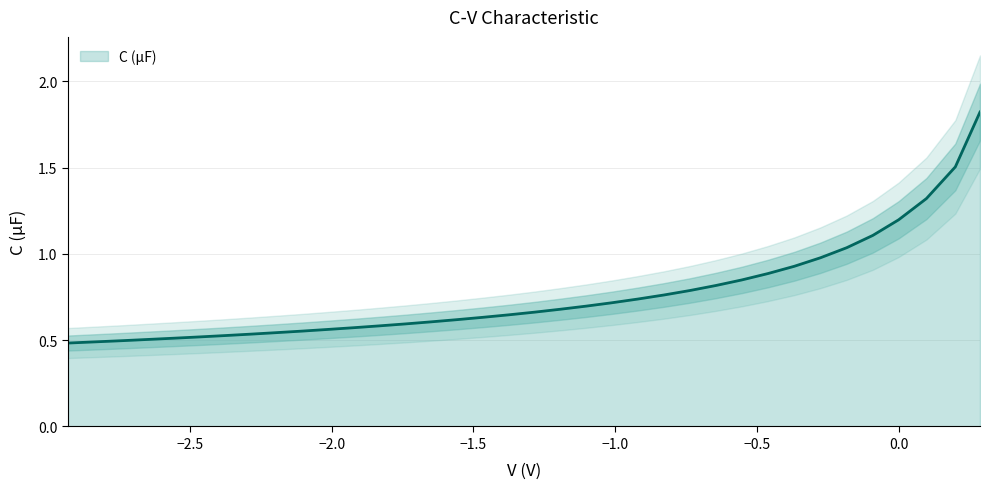

What is the highest value of the C (µF) series?

1.8